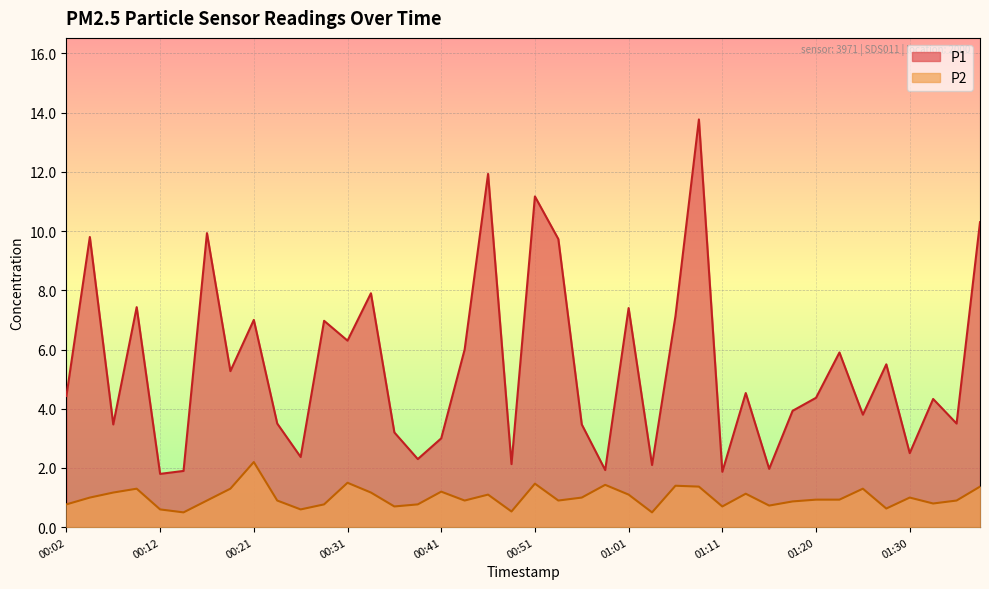

What is the maximum value for P1?

13.8